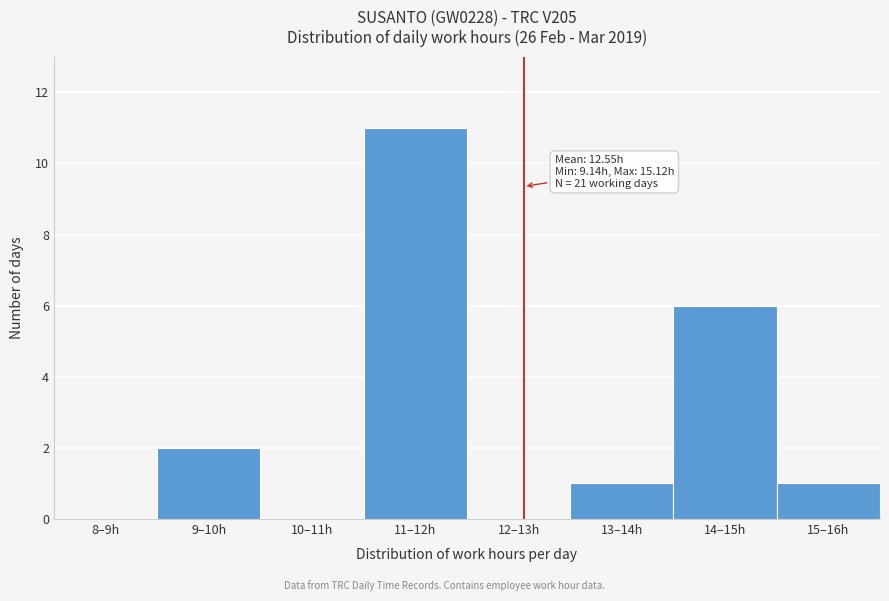

Reading right to left, transcribe all the data shown in this chart.

15–16h=1	14–15h=6	13–14h=1	12–13h=0	11–12h=11	10–11h=0	9–10h=2	8–9h=0